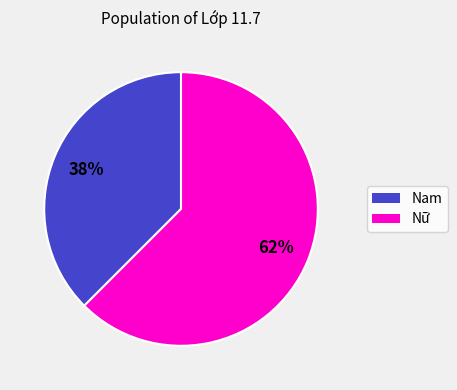

To the nearest percent, what is the average slice percentage?

50%